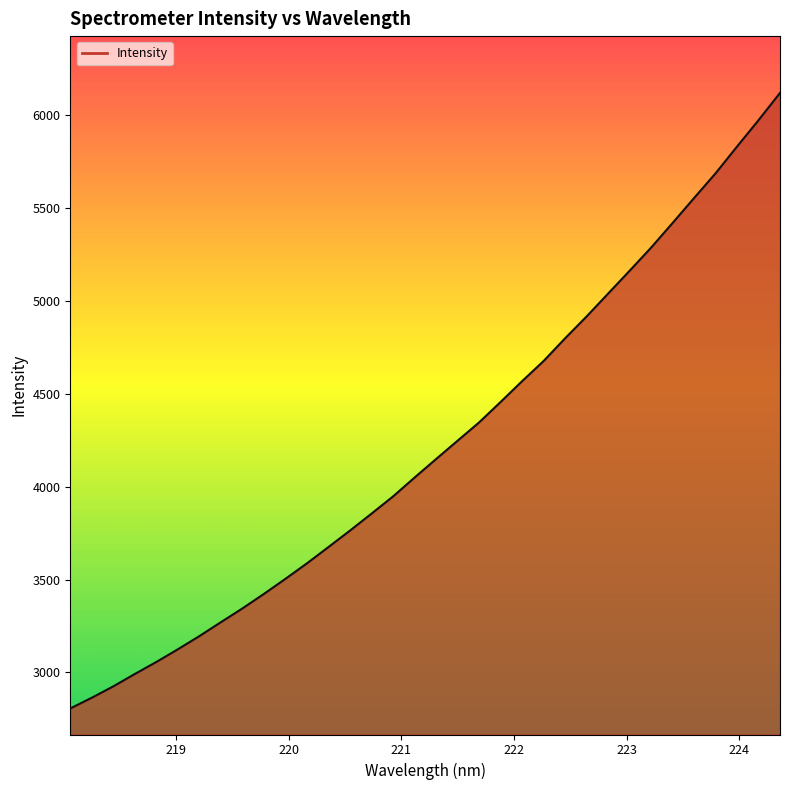

What is the maximum value shown in the chart?

6120.2